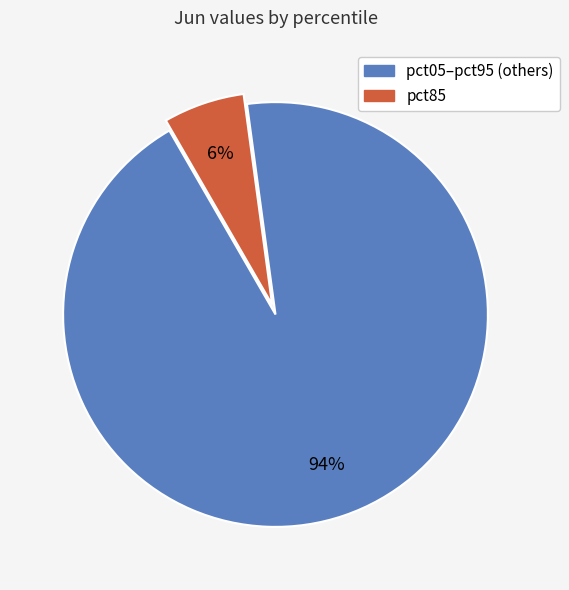

Rank the categories by value from highest to lowest.

pct05–pct95 (others), pct85